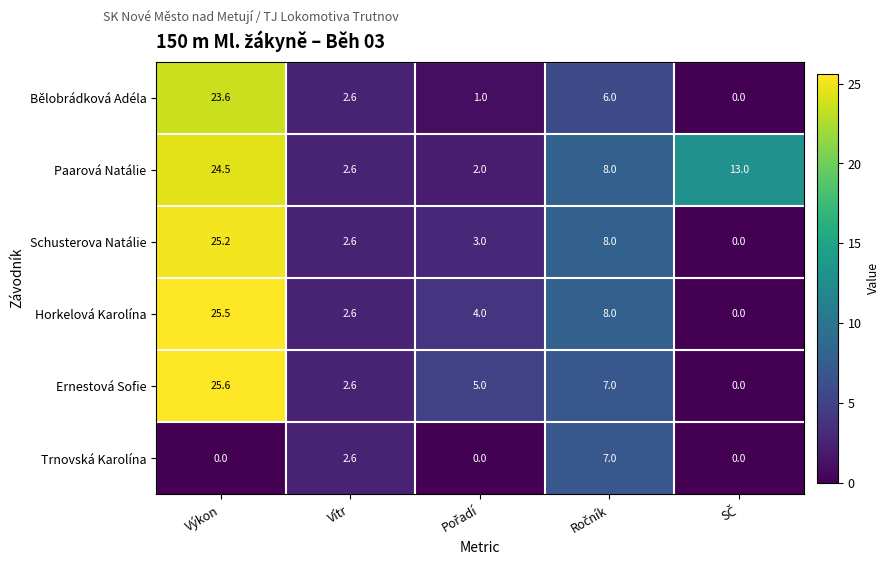

What is the maximum value for Bělobrádková Adéla?

23.6